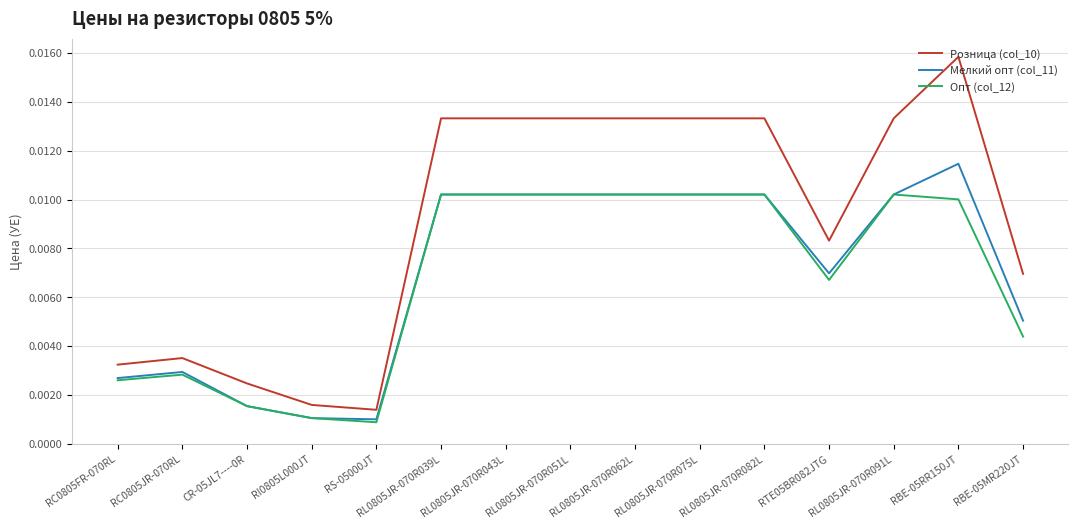

What are all the series names shown in the legend?

Розница (col_10), Мелкий опт (col_11), Опт (col_12)